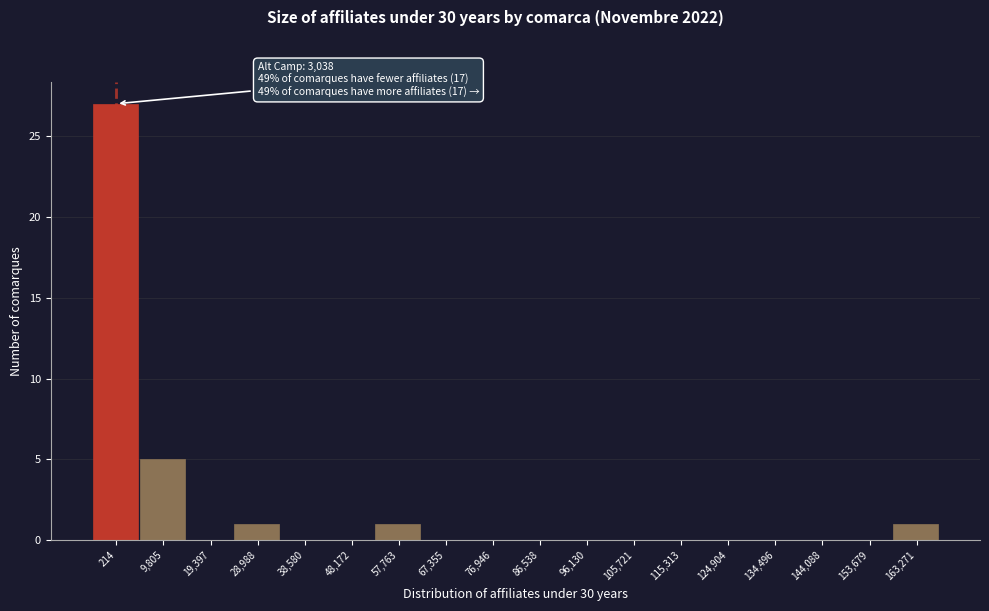

Reading left to right, what are all the values shown in this chart?

214=27	9,805=5	19,397=0	28,988=1	38,580=0	48,172=0	57,763=1	67,355=0	76,946=0	86,538=0	96,130=0	105,721=0	115,313=0	124,904=0	134,496=0	144,088=0	153,679=0	163,271=1